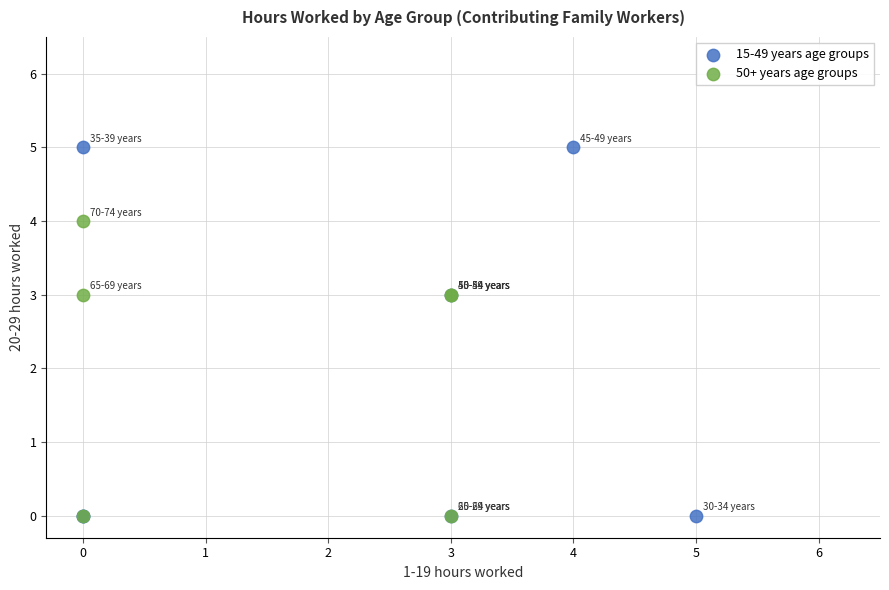

What are all the series names shown in the legend?

15-49 years age groups, 50+ years age groups